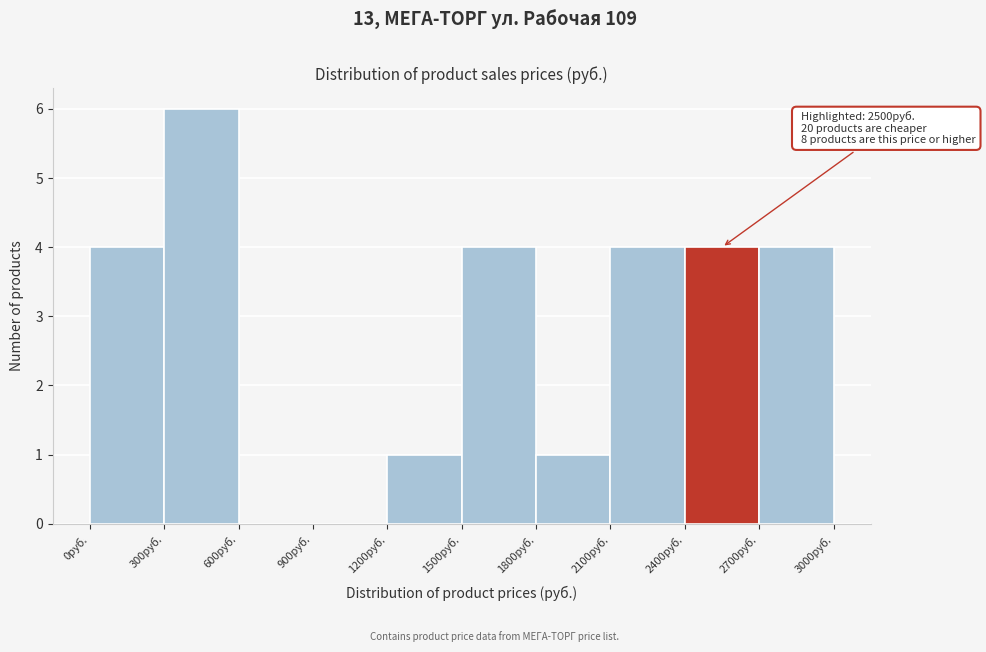

Which range on the x-axis has the tallest bar?

300 to 600